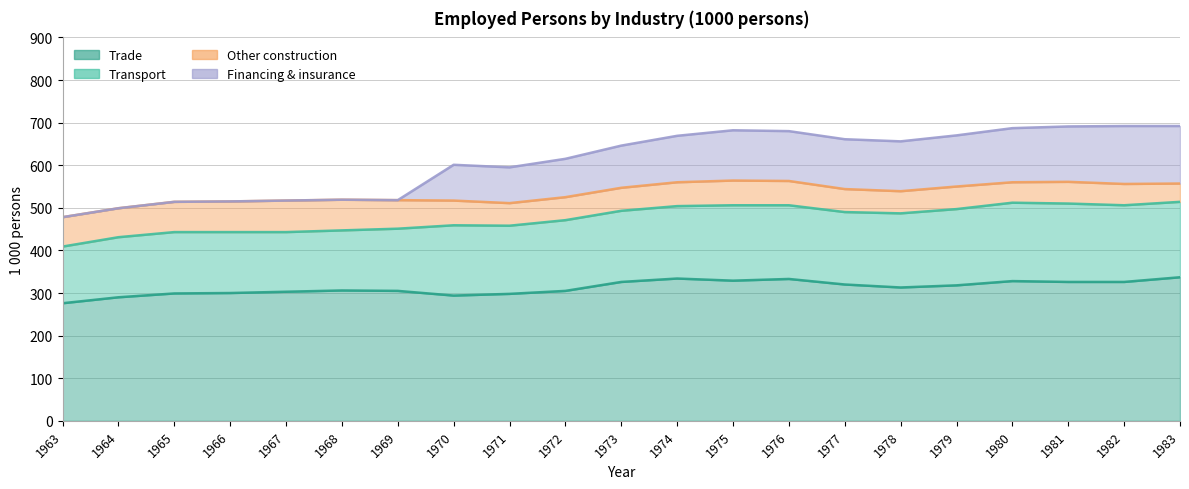

What is the sum of the Trade values at 1978 and 1964?

603